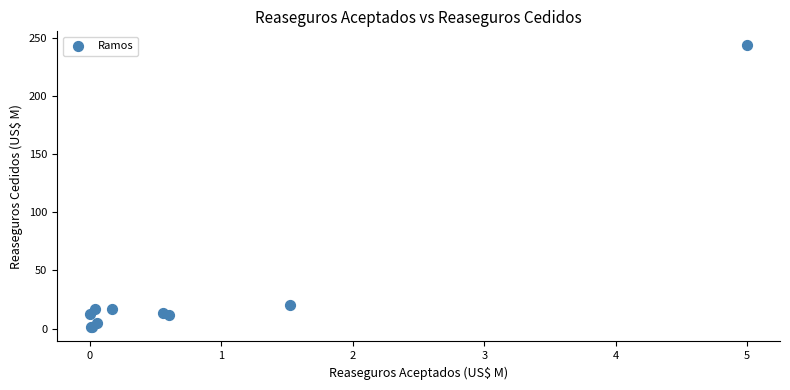

What Y value in the scatter plot is closest to 122?

20.2